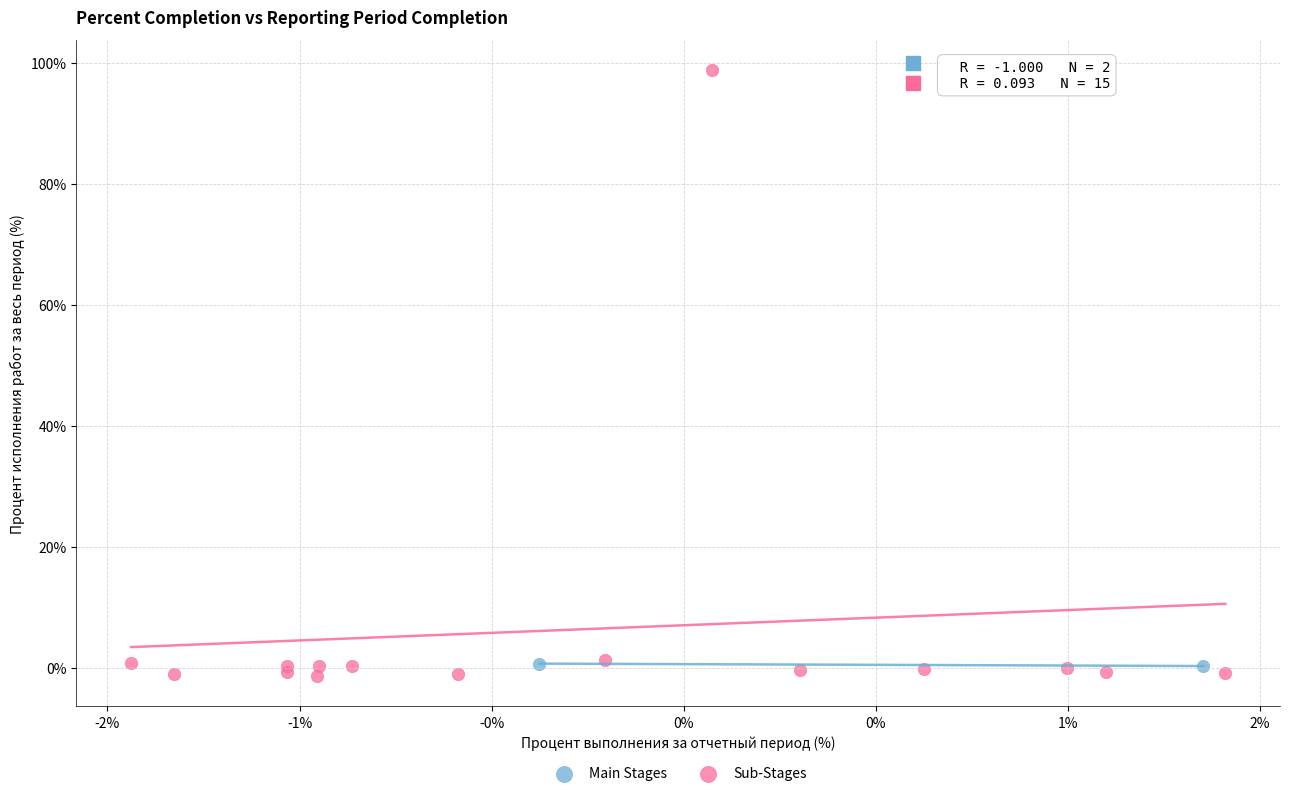

Which series reaches the minimum Y coordinate?

Sub-Stages